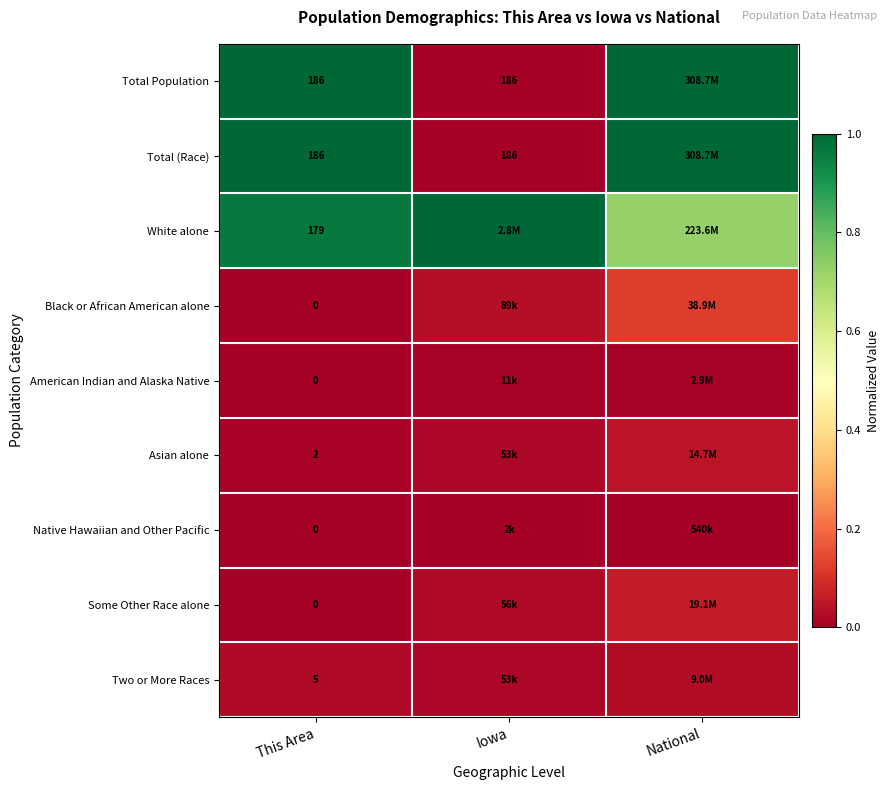

Is it true that Native Hawaiian and Other Pacific equals 0.0 at Iowa?

True